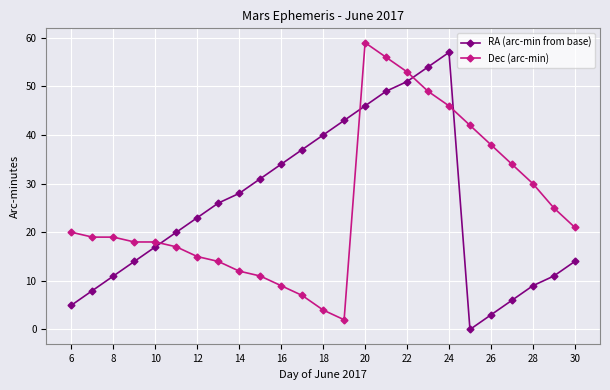

Rank the series by their maximum value, from lowest to highest.

RA (arc-min from base), Dec (arc-min)